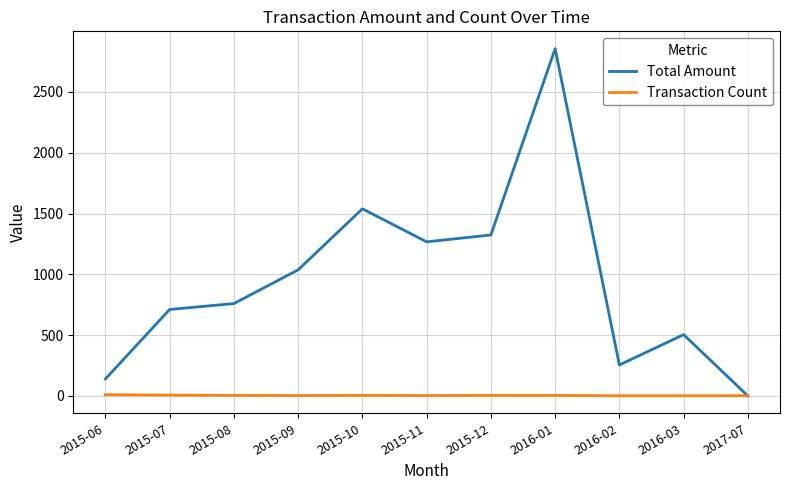

The value of Transaction Count at 2015-07 is 7.0. True or false?

True